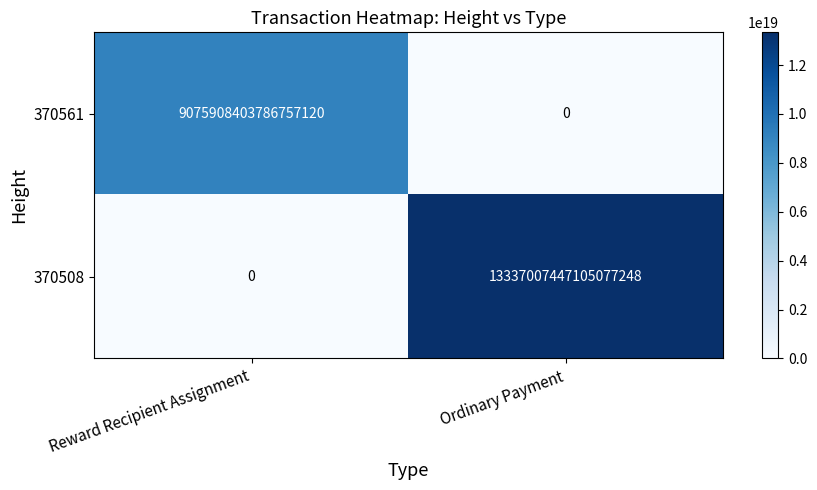

Which series has the largest range (max minus min)?

370508